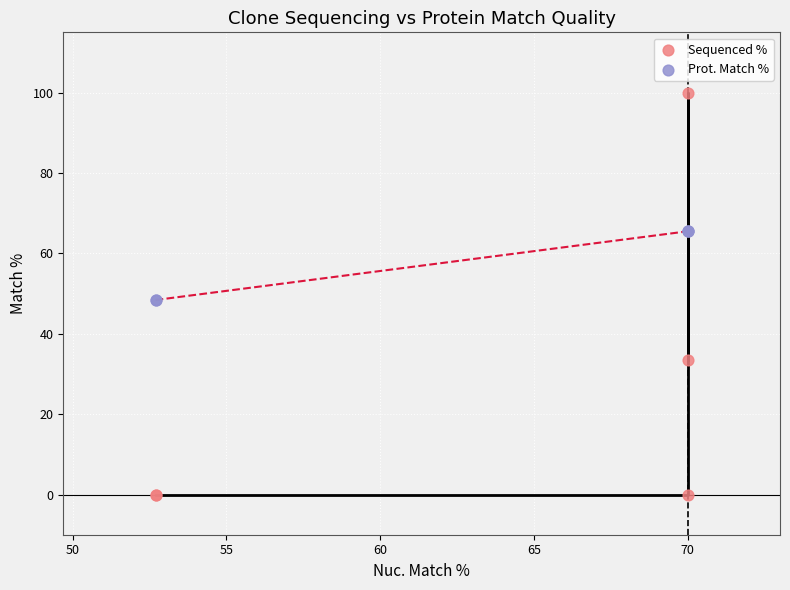

Which series has the widest spread of Y values?

Sequenced %